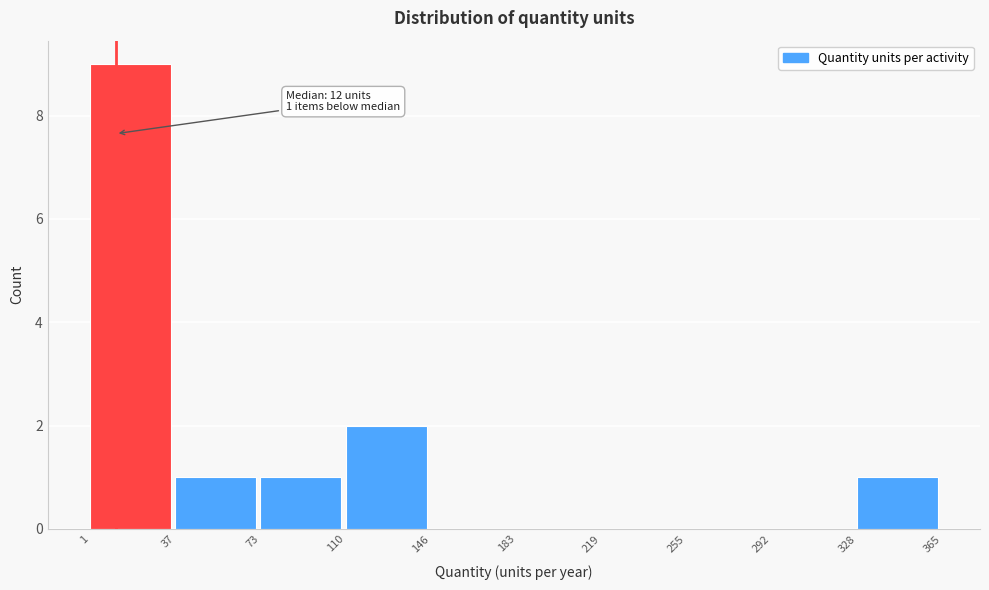

Over which range of the x-axis is the bar tallest?

1 to 37